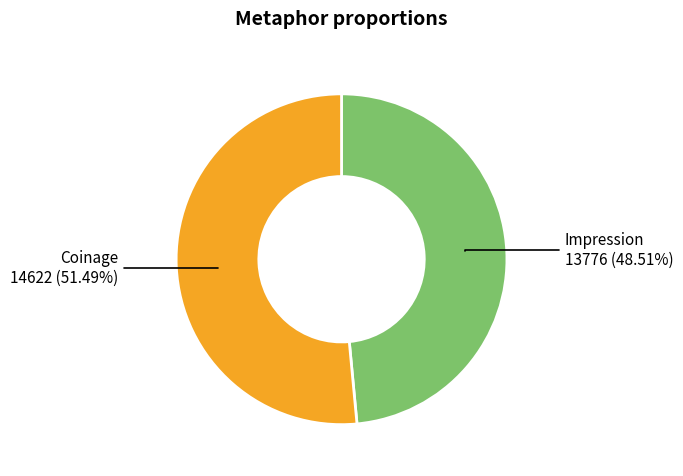

Does any single category account for the majority?

Yes